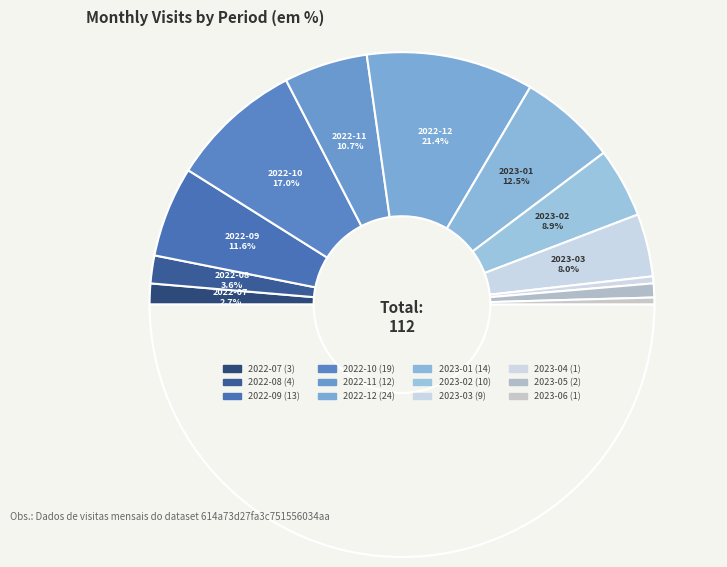

Which slice is the largest?

2022-12